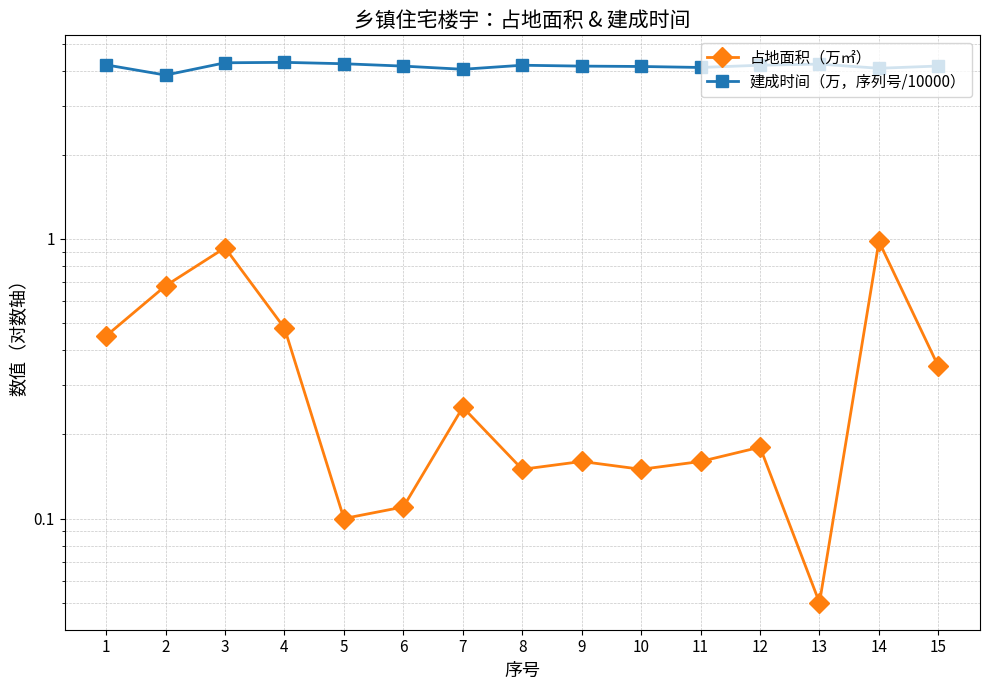

Which category has the lowest value in the 建成时间（万，序列号/10000） series?

2